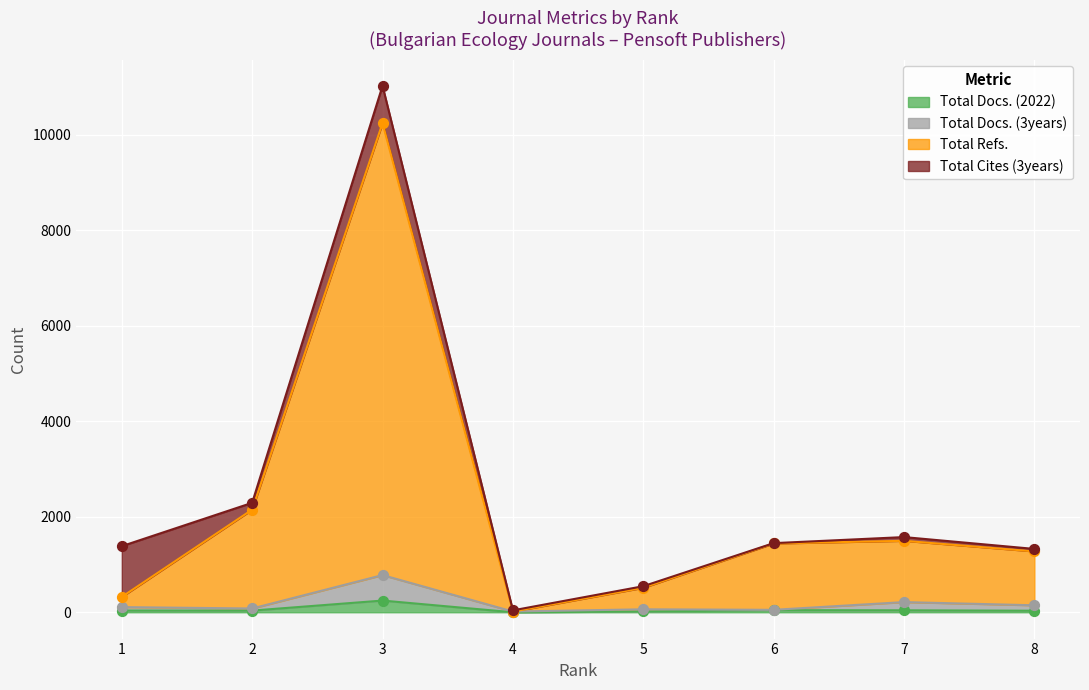

Is the value of Total Refs. at 3 greater than the value of Total Docs. (2022) at 2?

Yes